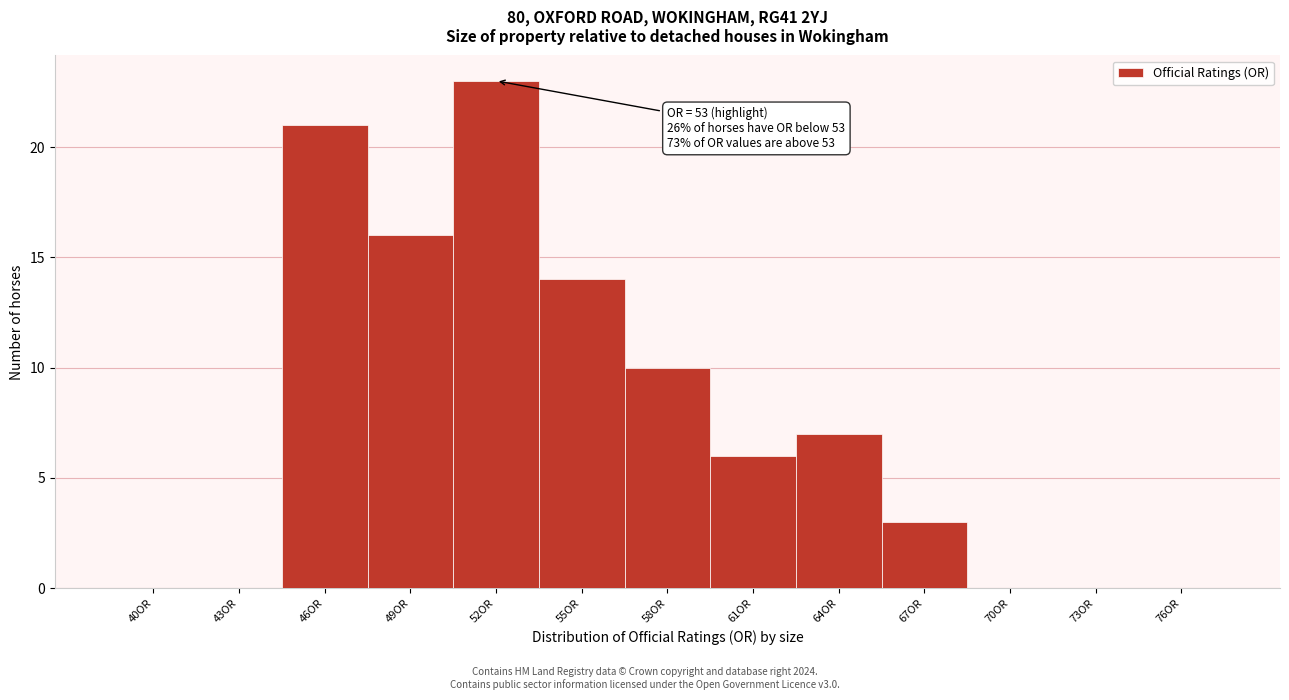

Reading left to right, transcribe all the data shown in this chart.

40OR=0	43OR=0	46OR=21	49OR=16	52OR=23	55OR=14	58OR=10	61OR=6	64OR=7	67OR=3	70OR=0	73OR=0	76OR=0